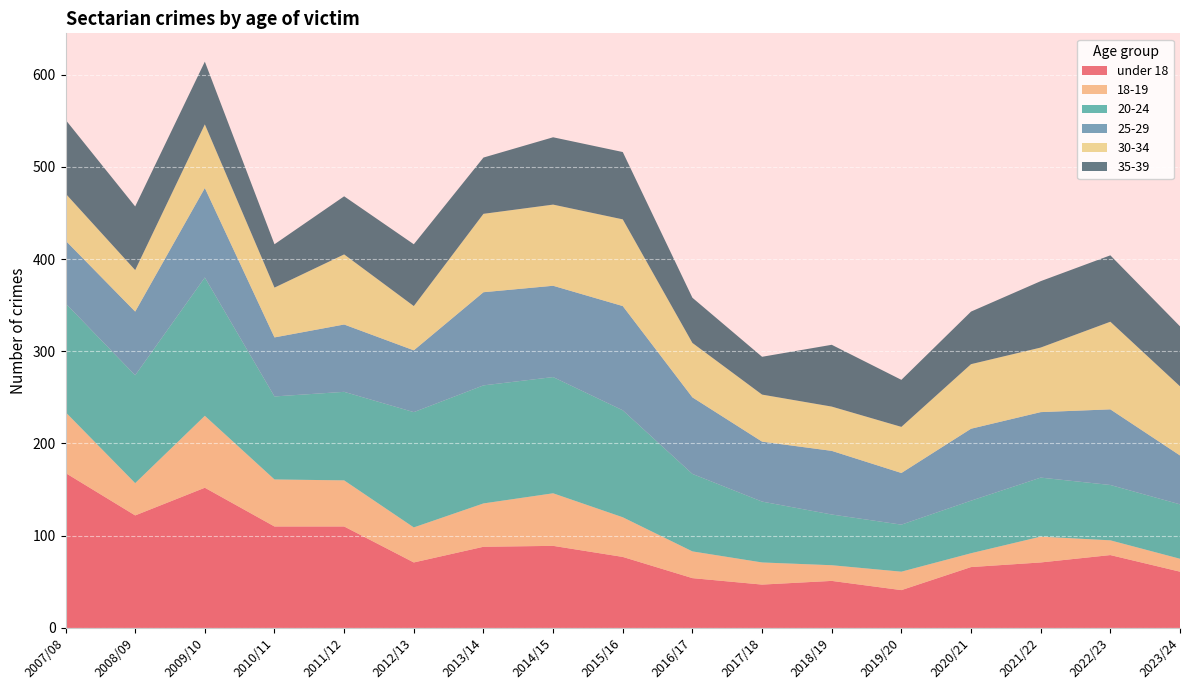

Reading left to right, extract all data points from this chart.

under 18: 168	122	152	110	110	71	88	89	77	54	47	51	41	66	71	79	61
18-19: 66	35	78	51	50	38	47	57	43	29	24	17	20	15	28	16	14
20-24: 118	117	150	90	96	125	128	126	116	84	66	55	51	57	64	60	59
25-29: 68	69	97	64	73	67	101	99	113	83	65	69	56	78	71	82	53
30-34: 51	45	69	54	76	48	85	88	94	59	51	48	50	70	70	95	75
35-39: 80	69	68	47	63	67	61	73	73	49	41	67	51	57	72	72	65